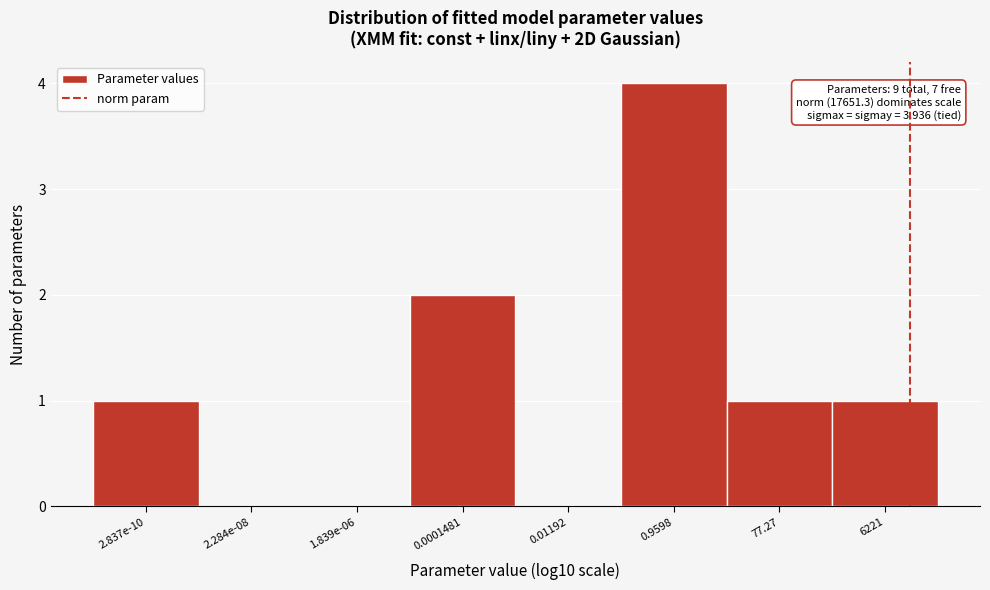

Reading left to right, extract all data points from this chart.

2.837e-10=1	2.284e-08=0	1.839e-06=0	0.0001481=2	0.01192=0	0.9598=4	77.27=1	6221=1